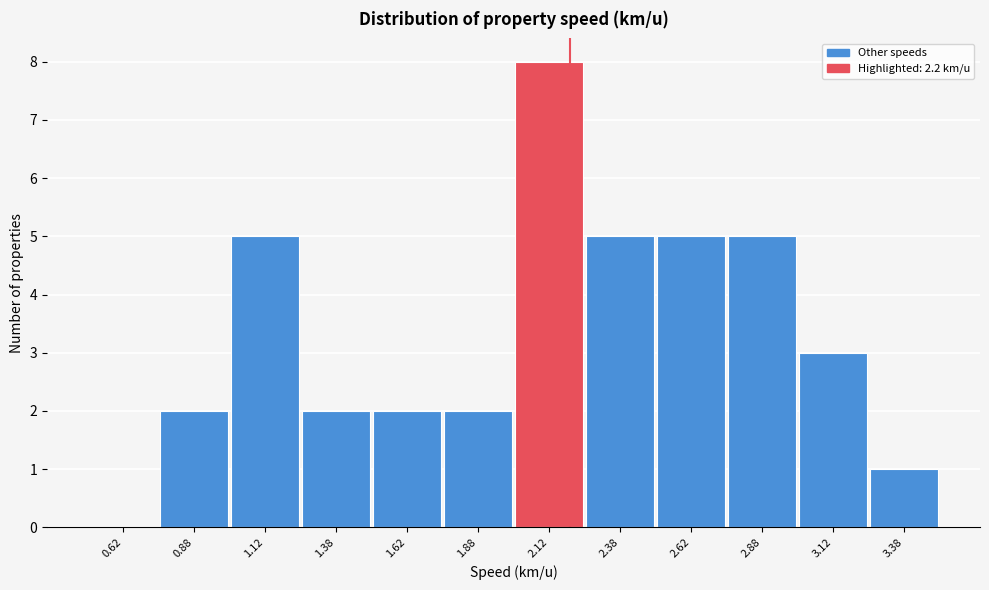

Over which range of the x-axis is the bar tallest?

2.00 to 2.25